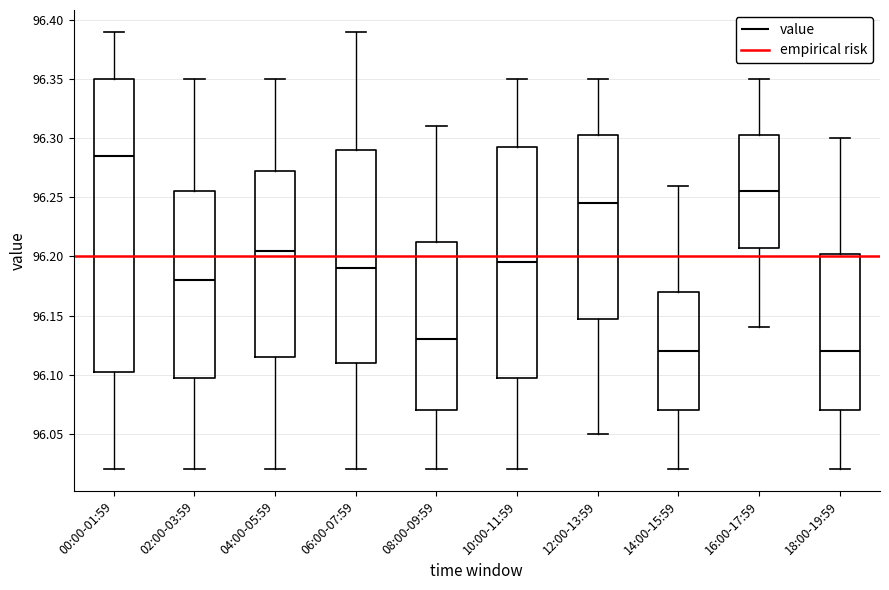

Reading left to right, read every box against the y-axis: the position of its median line, the range the box covers, and the ends of its whiskers. The values are not printed on the chart, so give them approximately, as read against the axis.

00:00-01:59: median 96.285, box 96.105 to 96.350, whiskers 96.020 to 96.390
02:00-03:59: median 96.180, box 96.100 to 96.255, whiskers 96.020 to 96.350
04:00-05:59: median 96.205, box 96.115 to 96.275, whiskers 96.020 to 96.350
06:00-07:59: median 96.190, box 96.110 to 96.290, whiskers 96.020 to 96.390
08:00-09:59: median 96.130, box 96.070 to 96.215, whiskers 96.020 to 96.310
10:00-11:59: median 96.195, box 96.100 to 96.295, whiskers 96.020 to 96.350
12:00-13:59: median 96.245, box 96.150 to 96.305, whiskers 96.050 to 96.350
14:00-15:59: median 96.120, box 96.070 to 96.170, whiskers 96.020 to 96.260
16:00-17:59: median 96.255, box 96.210 to 96.305, whiskers 96.140 to 96.350
18:00-19:59: median 96.120, box 96.070 to 96.205, whiskers 96.020 to 96.300